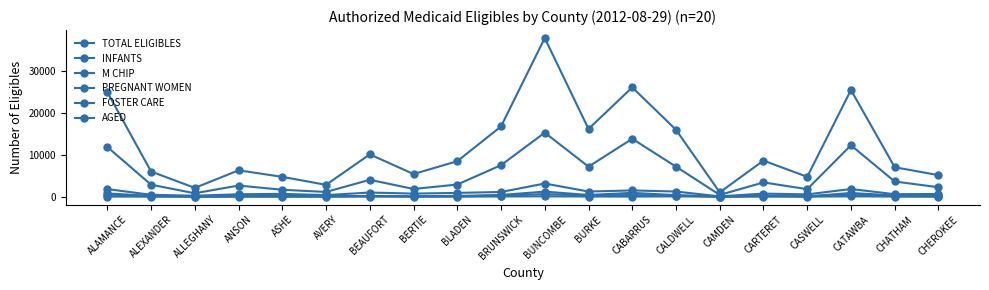

How many distinct data groups are displayed?

6